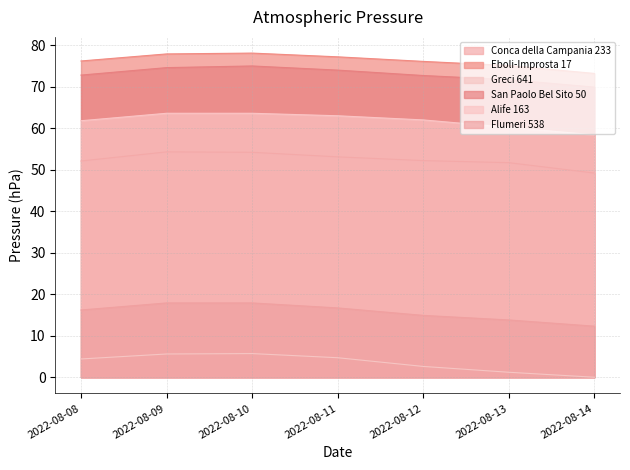

Reading left to right, what are all the values shown in this chart?

Conca della Campania 233: 2022-08-08=52.1	2022-08-09=54.3	2022-08-10=54.2	2022-08-11=53.1	2022-08-12=52.2	2022-08-13=51.7	2022-08-14=49.2
Eboli-Improsta 17: 2022-08-08=76.2	2022-08-09=77.9	2022-08-10=78.1	2022-08-11=77.2	2022-08-12=76.1	2022-08-13=75.1	2022-08-14=73.2
Greci 641: 2022-08-08=4.4	2022-08-09=5.6	2022-08-10=5.7	2022-08-11=4.7	2022-08-12=2.6	2022-08-13=1.2	2022-08-14=0.0
San Paolo Bel Sito 50: 2022-08-08=72.8	2022-08-09=74.6	2022-08-10=75.0	2022-08-11=74.0	2022-08-12=72.7	2022-08-13=71.7	2022-08-14=69.9
Alife 163: 2022-08-08=61.8	2022-08-09=63.6	2022-08-10=63.6	2022-08-11=63.0	2022-08-12=62.0	2022-08-13=60.2	2022-08-14=58.4
Flumeri 538: 2022-08-08=16.2	2022-08-09=17.9	2022-08-10=17.9	2022-08-11=16.7	2022-08-12=14.9	2022-08-13=13.8	2022-08-14=12.3